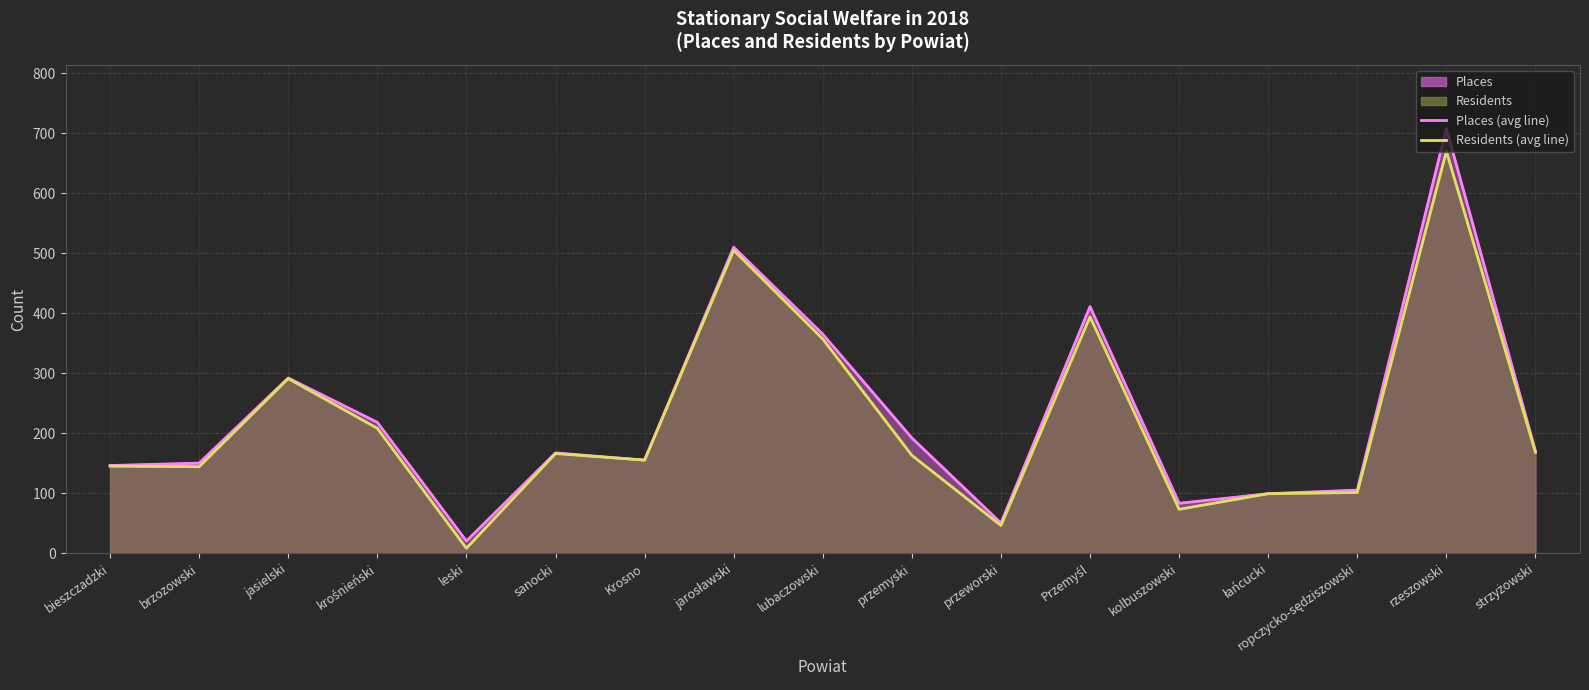

Rank the series by their maximum value, from lowest to highest.

Residents (line), Places (line)